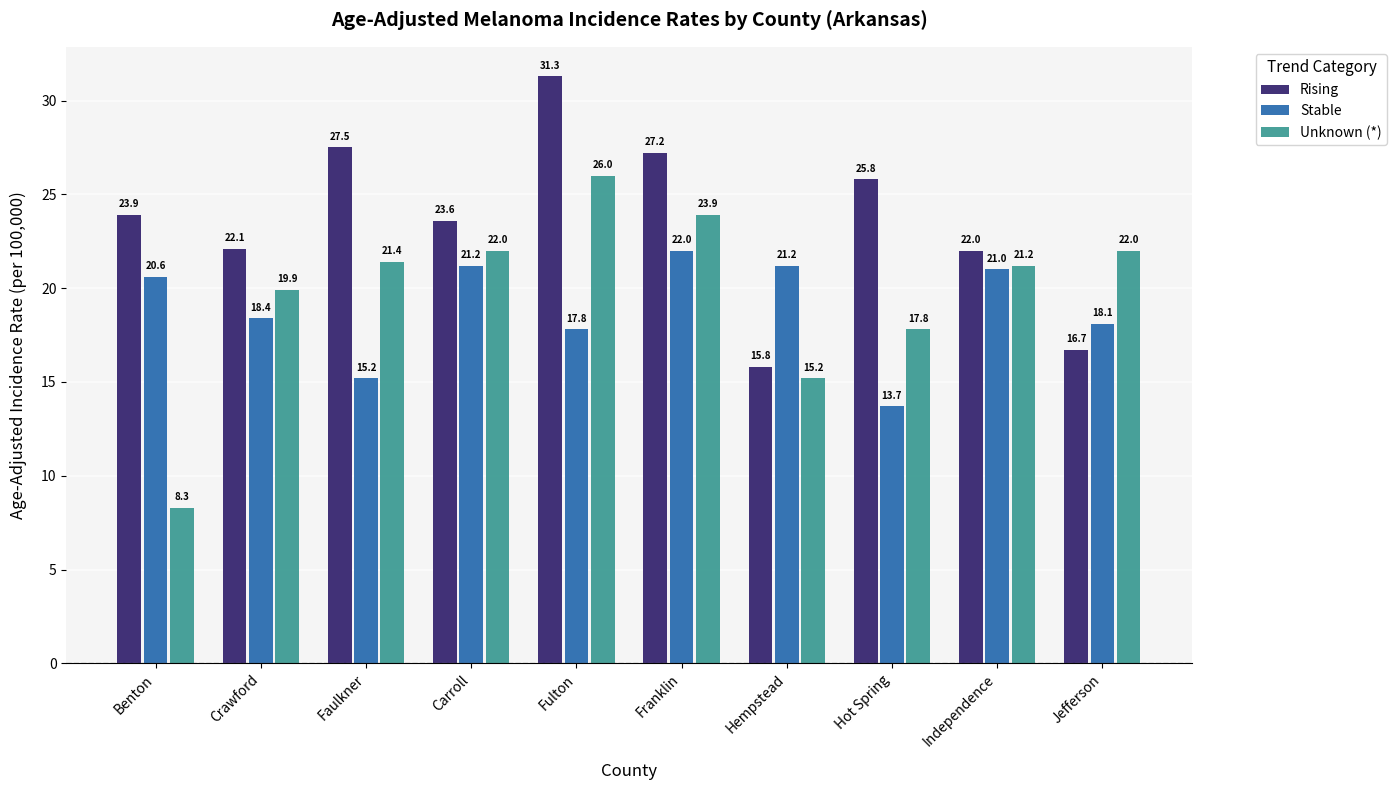

Which series changed the most between Benton and Crawford?

Unknown (*)